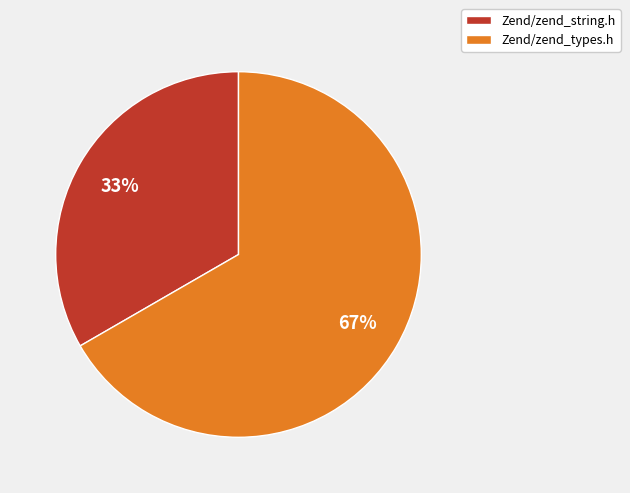

To the nearest percent, what portion does Zend/zend_string.h represent?

33%